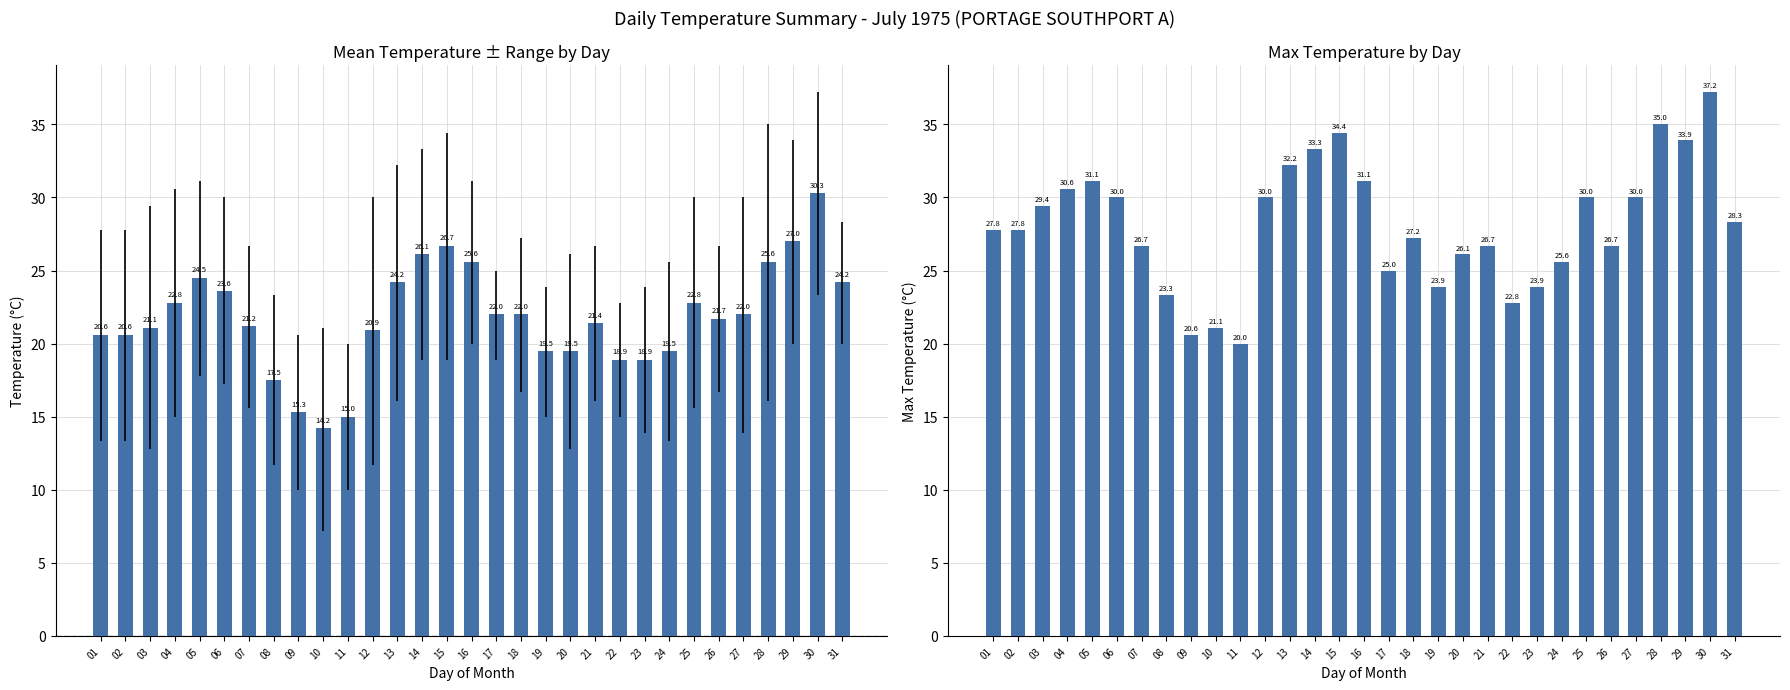

True or false: Max Temp (C) has a value of 59.9 at 30.

False